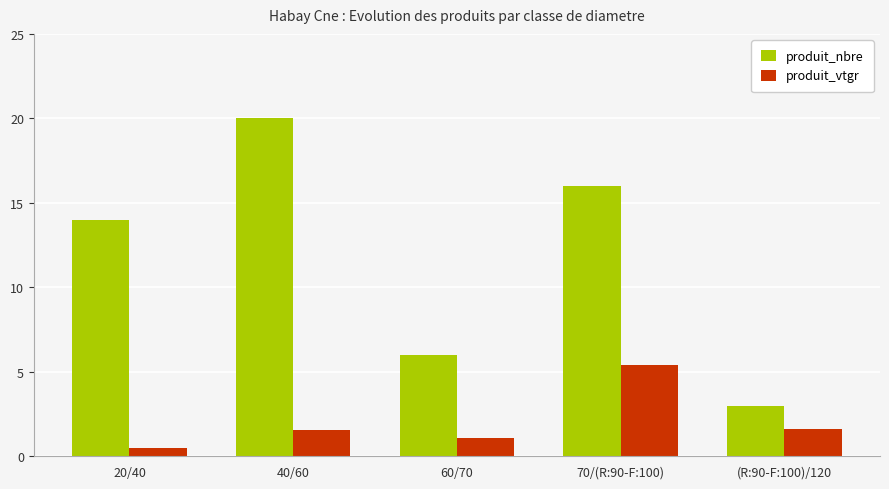

How many values in the produit_nbre series are below 14?

2